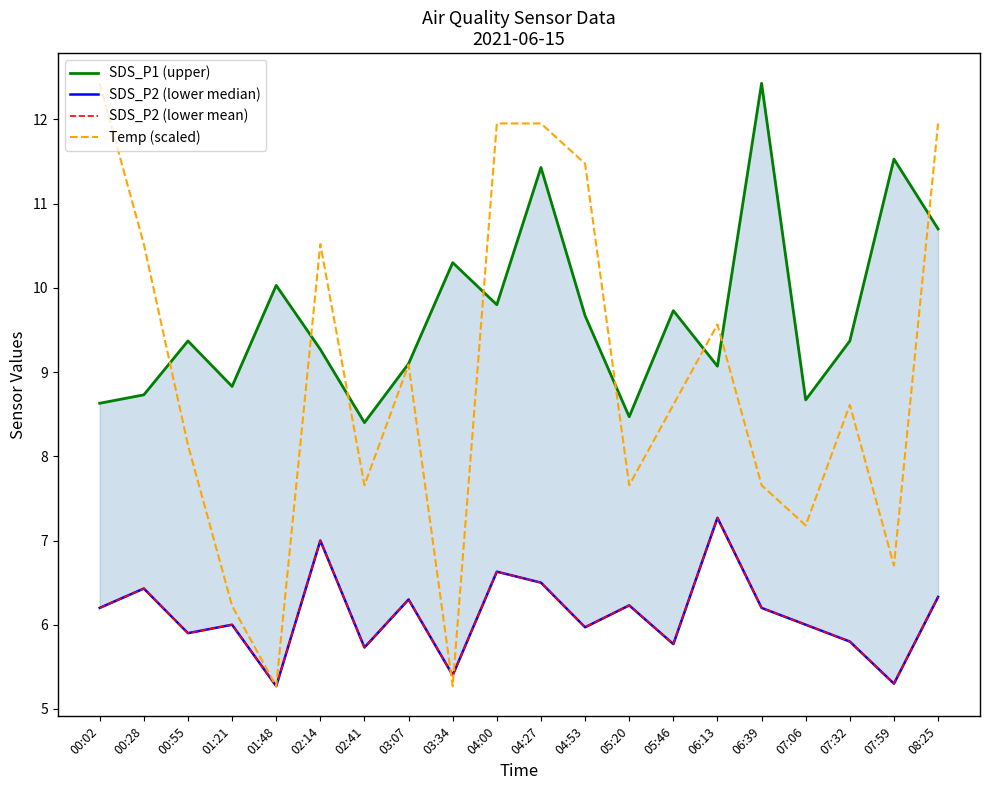

How many values in the Temp (scaled) series exceed 8?

12